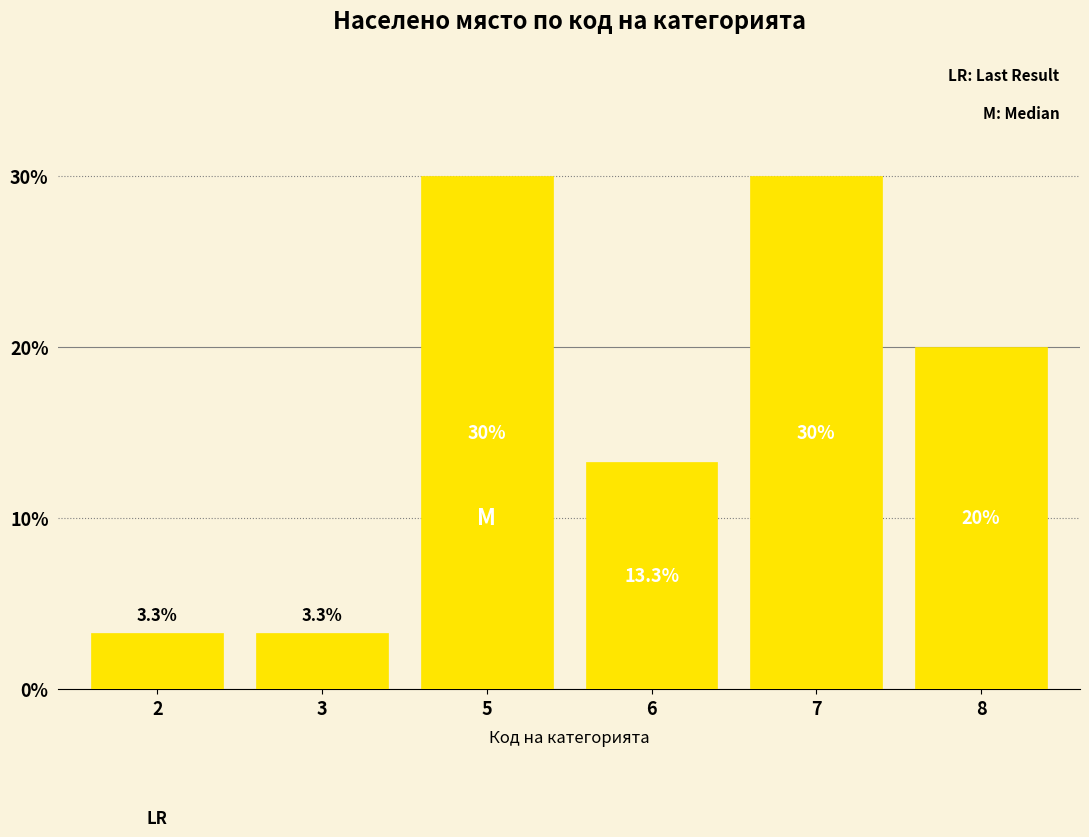

The chart shows a value of 3.3 at 2. True or false?

True